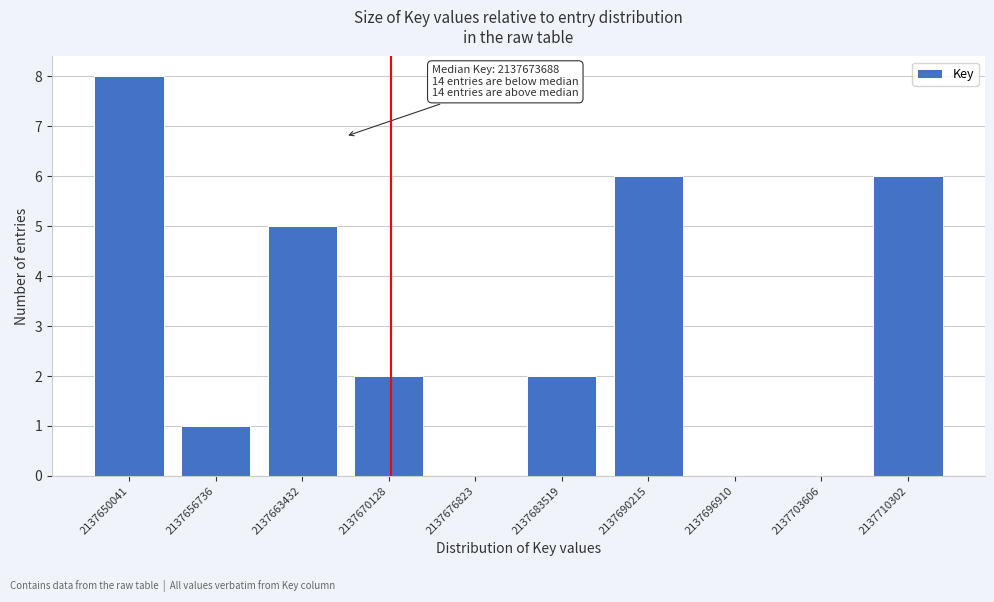

Reading left to right, transcribe all the data shown in this chart.

2137650041=8	2137656736=1	2137663432=5	2137670128=2	2137676823=0	2137683519=2	2137690215=6	2137696910=0	2137703606=0	2137710302=6